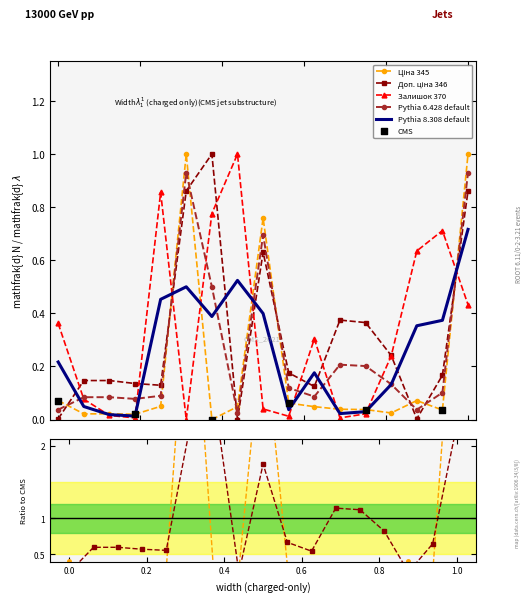

Which series has the widest spread of Y values?

Доп. ціна